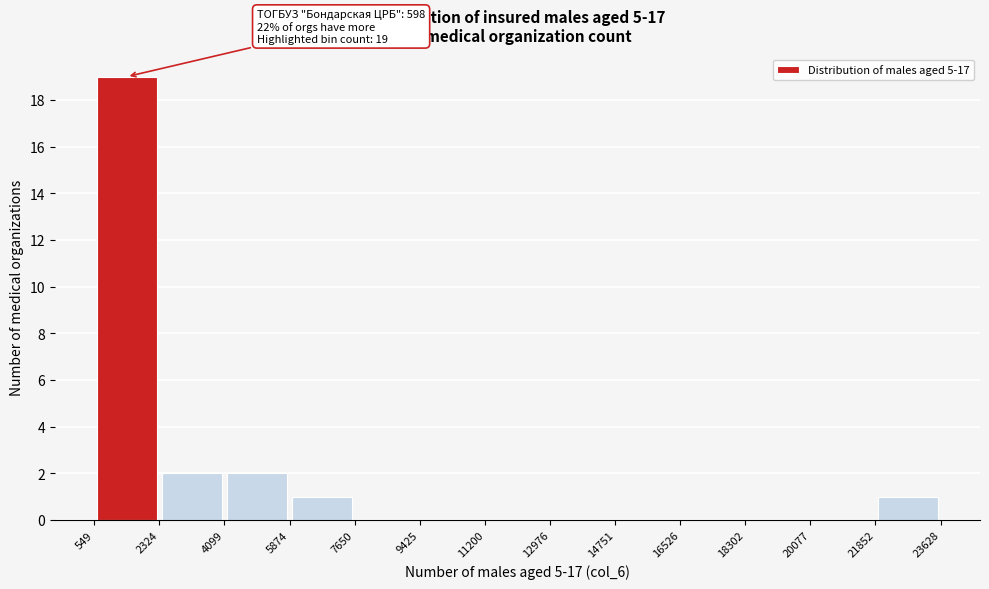

Over which range of the x-axis is the bar tallest?

549 to 2324